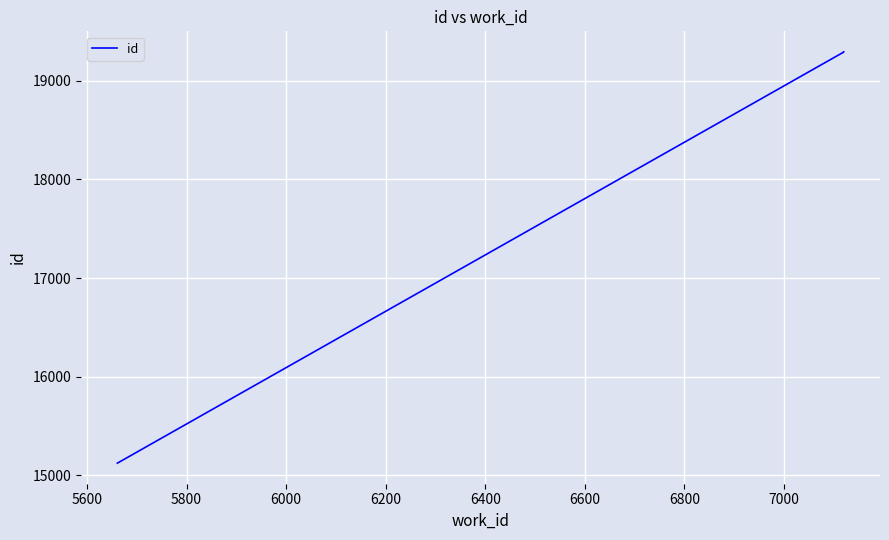

What is the average value?

17902